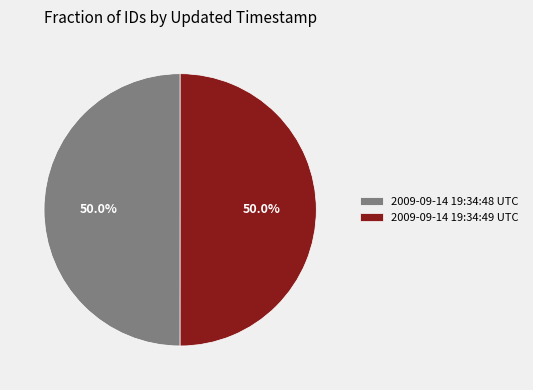

Is it true that 2009-09-14 19:34:49 UTC is 50% of the pie?

True